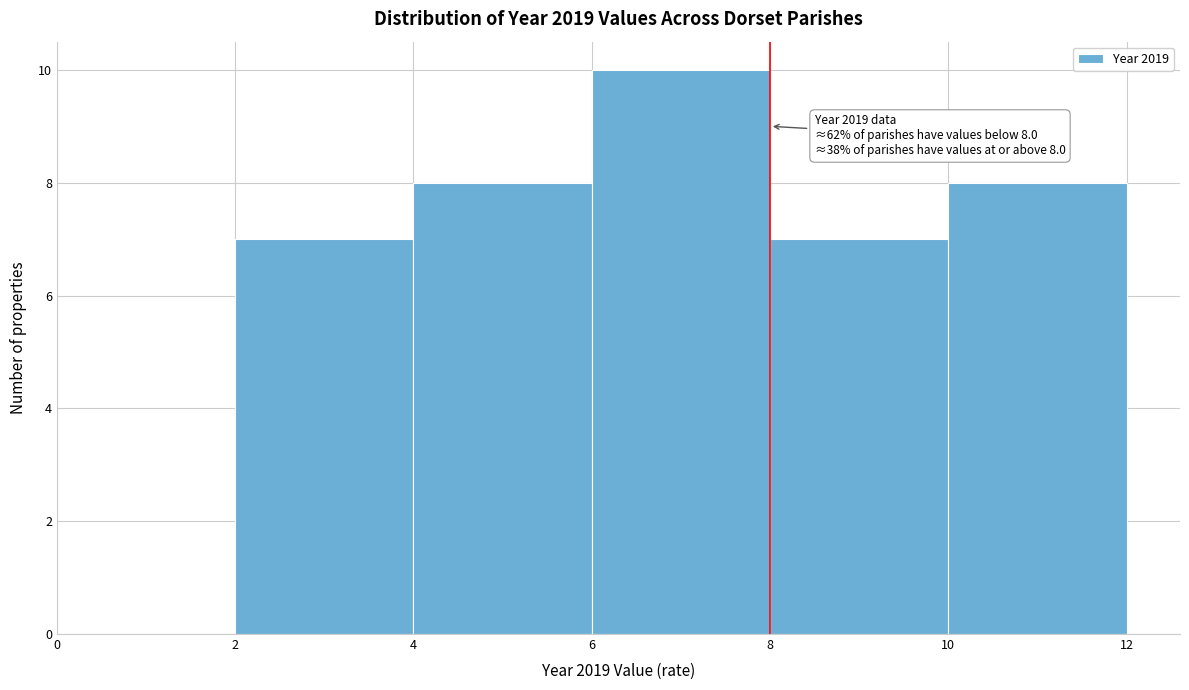

Over which range of the x-axis is the bar tallest?

6 to 8